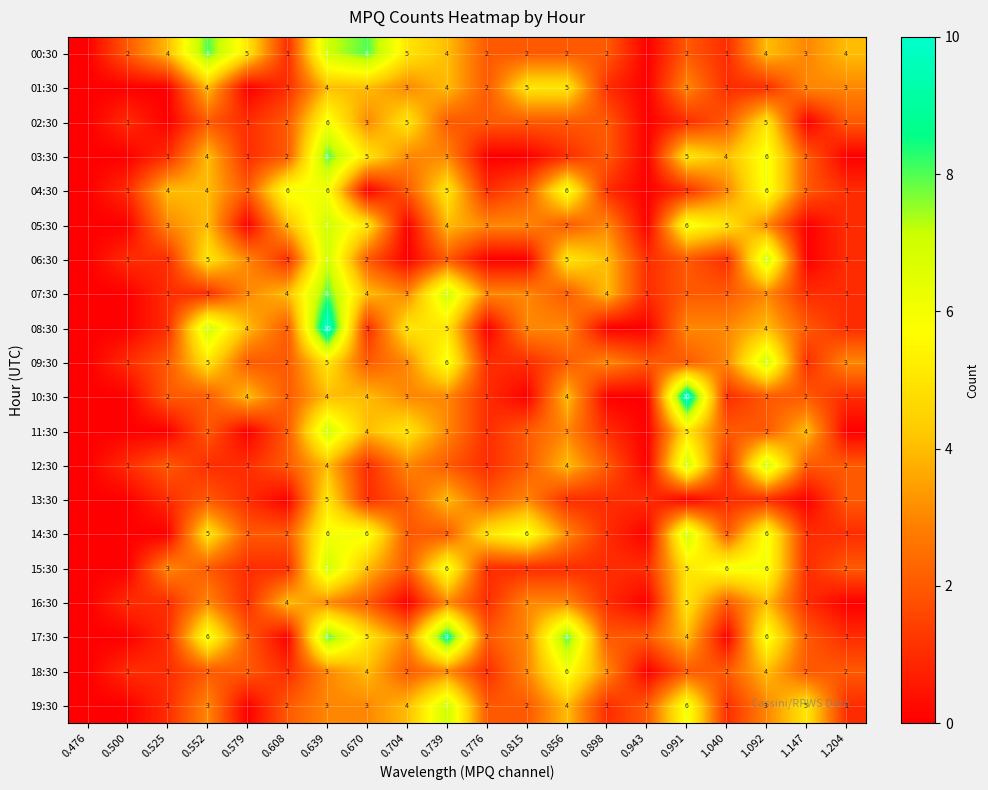

Is the value of 01:30 at 0.639 greater than the value of 14:30 at 0.776?

No